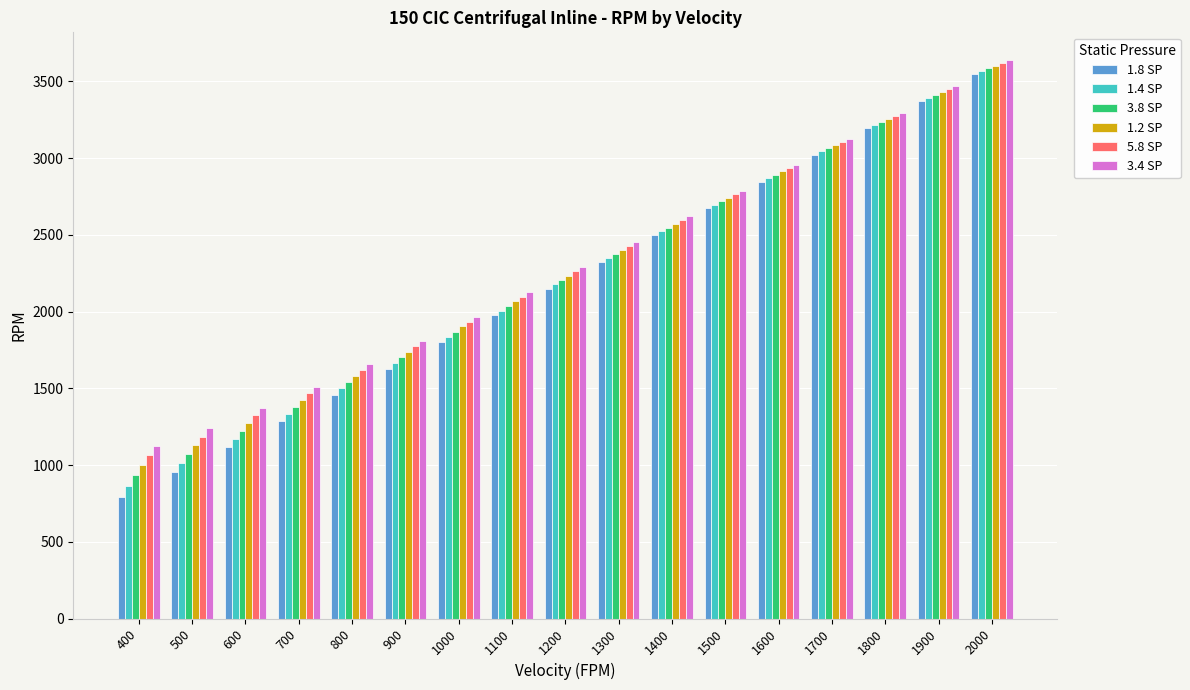

What is the spread (max minus min) of values at 500?

288